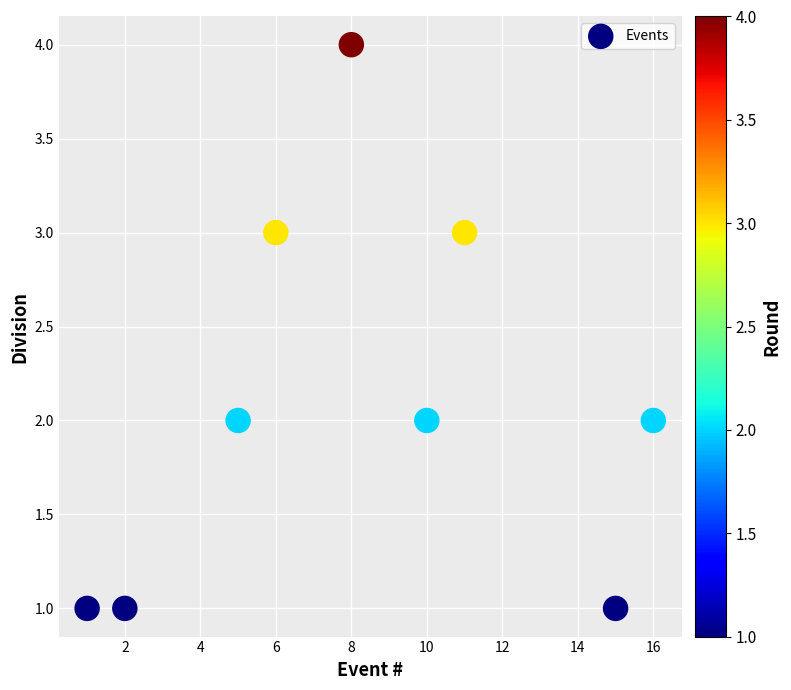

What is the average X value?

8